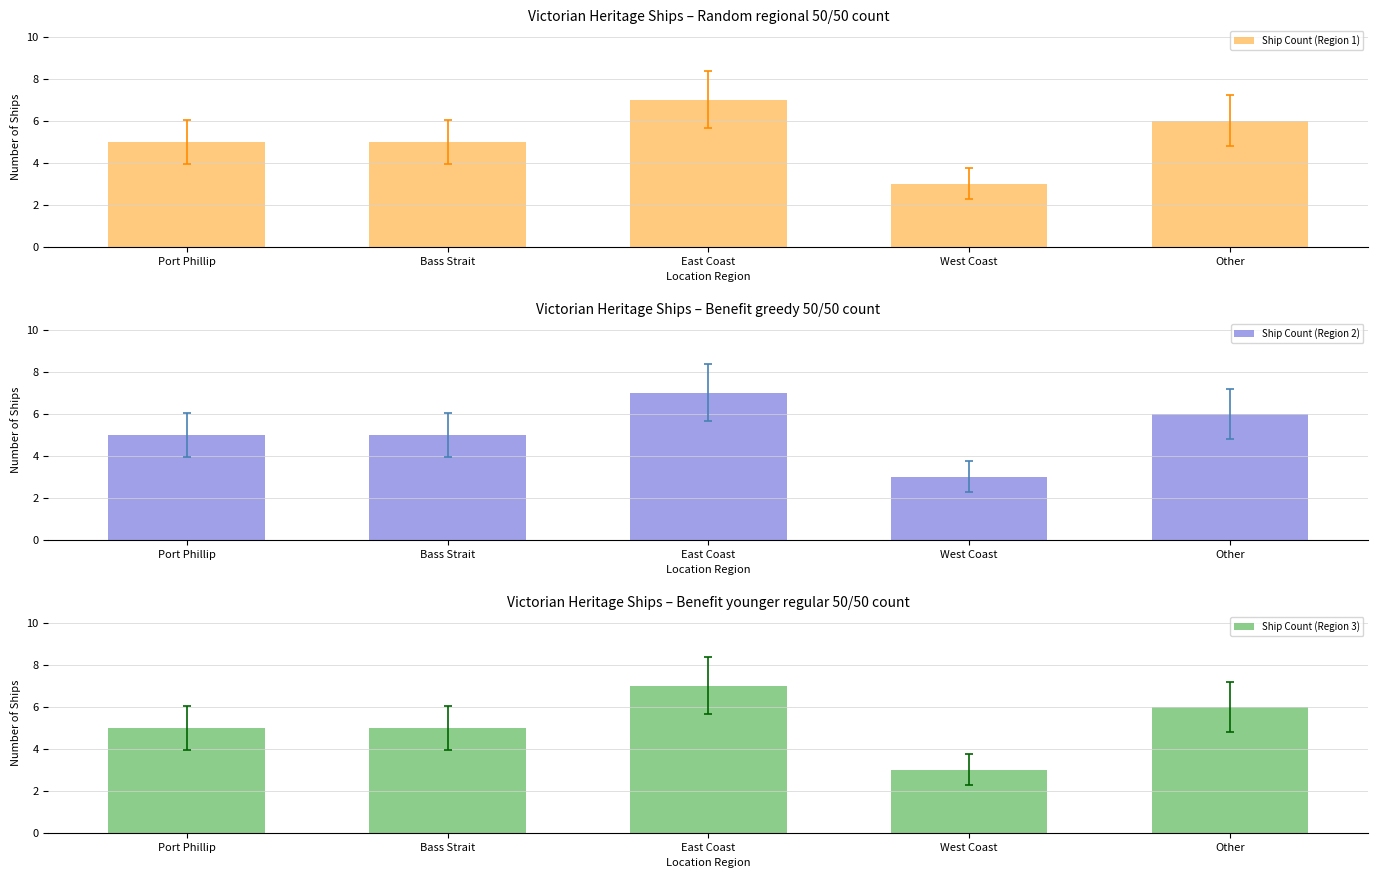

What is the minimum value for Ship Count (Region 1)?

3